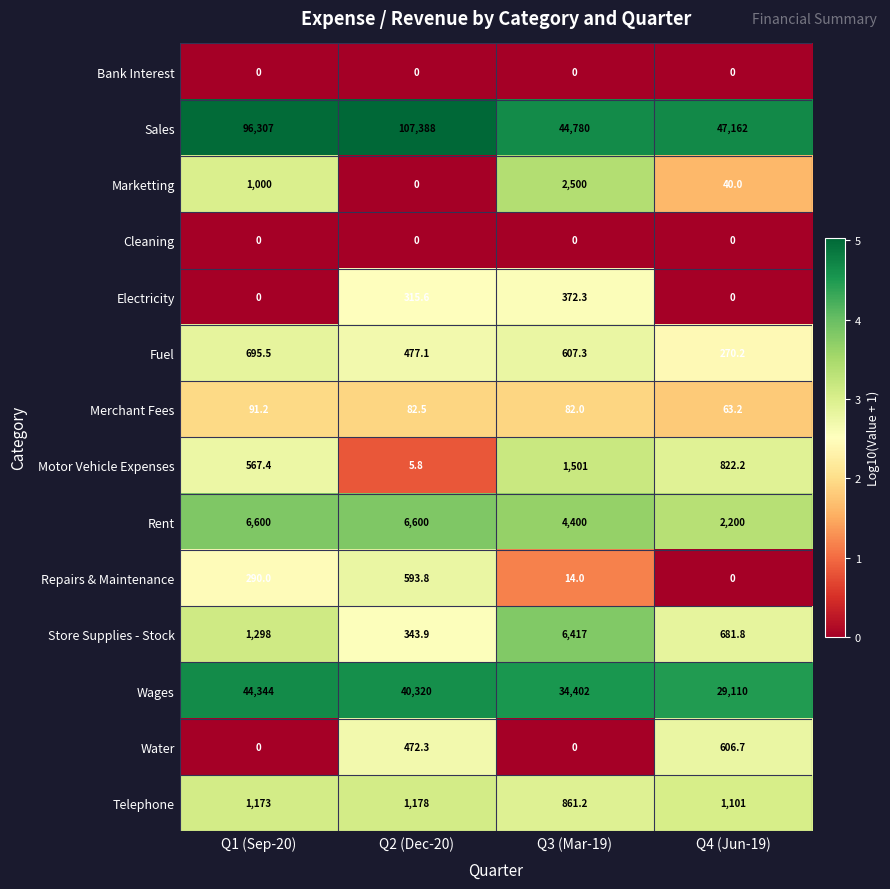

What is the sum of all Marketting values?

3540.0